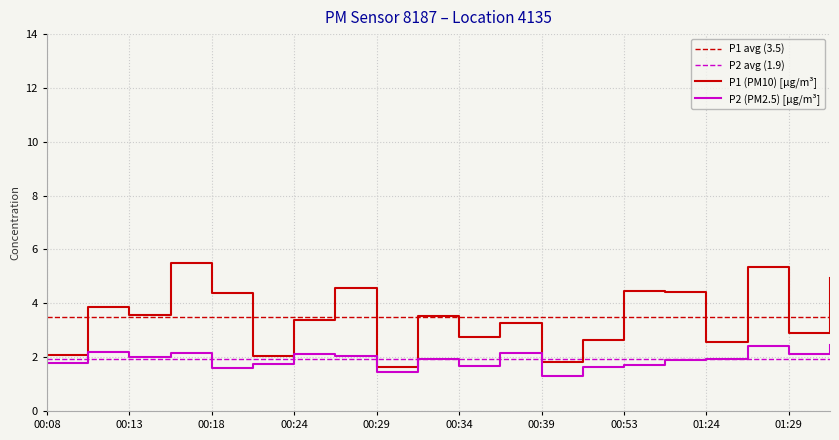

Which series has the largest total across all categories?

P1